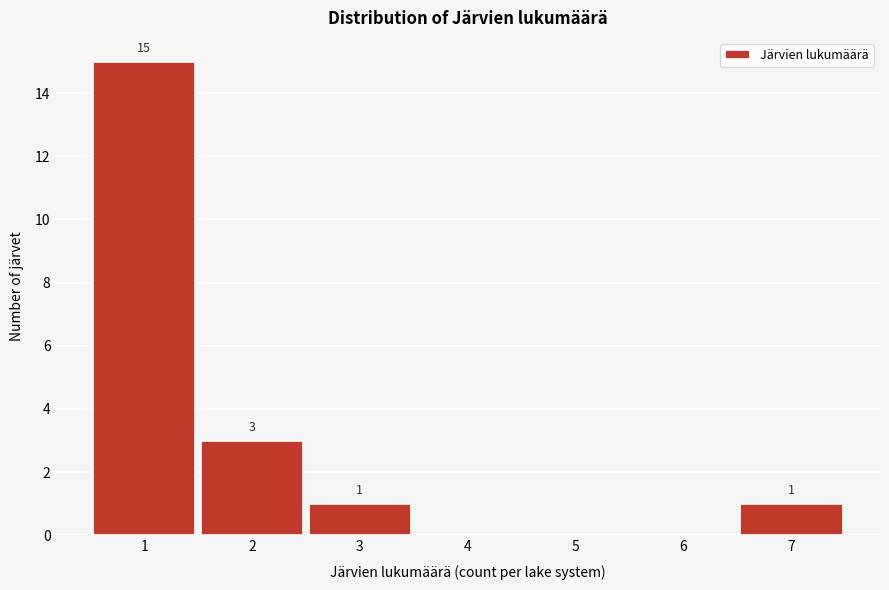

Reading left to right, what are all the values shown in this chart?

1=15	2=3	3=1	4=0	5=0	6=0	7=1